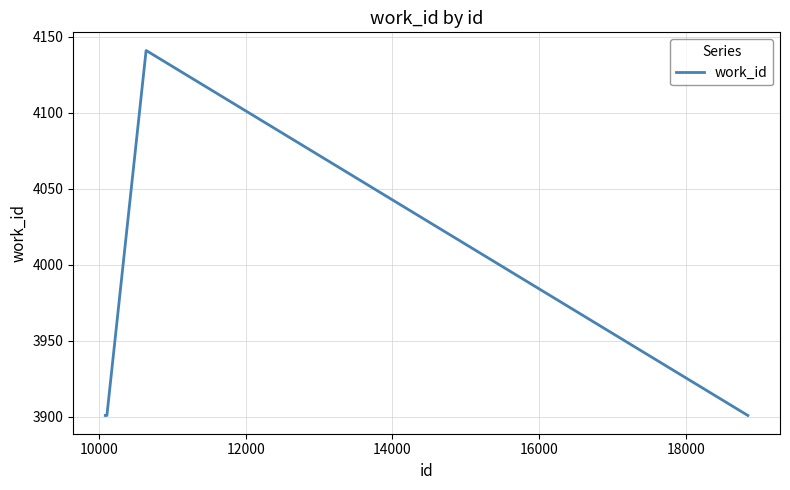

What is the difference between the maximum and minimum values?

240